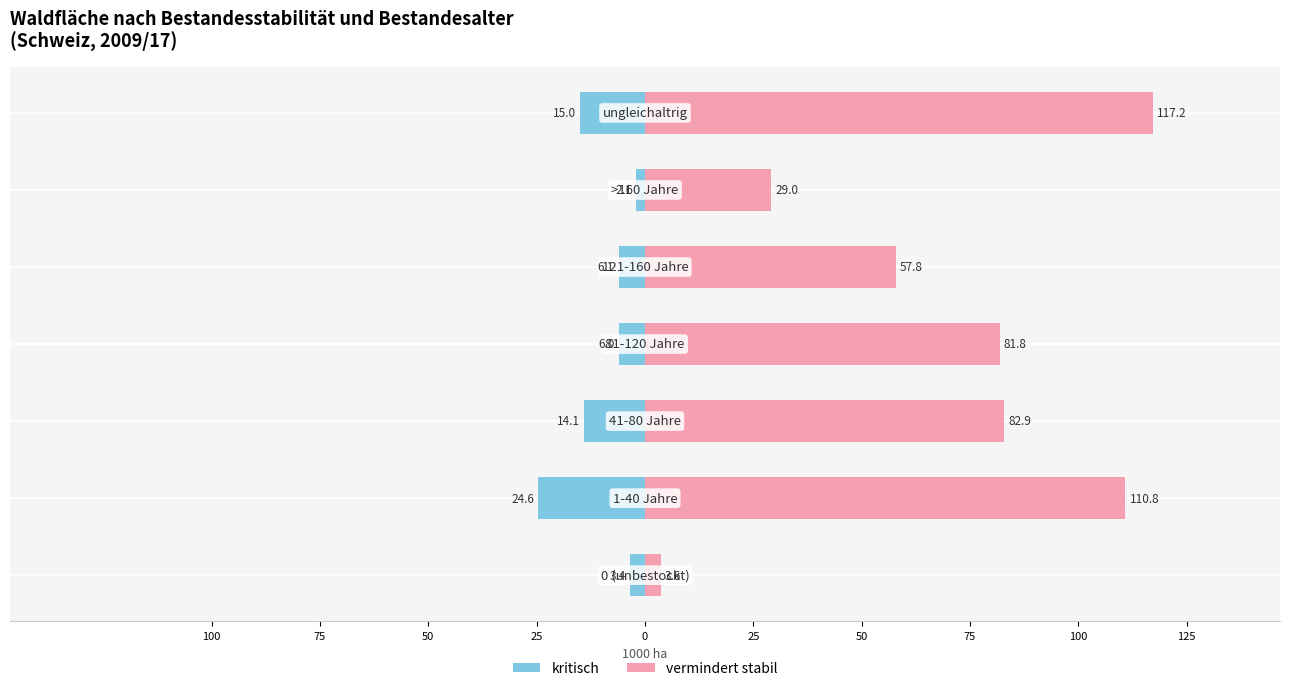

List the series in order of their overall mean, lowest first.

kritisch, vermindert stabil